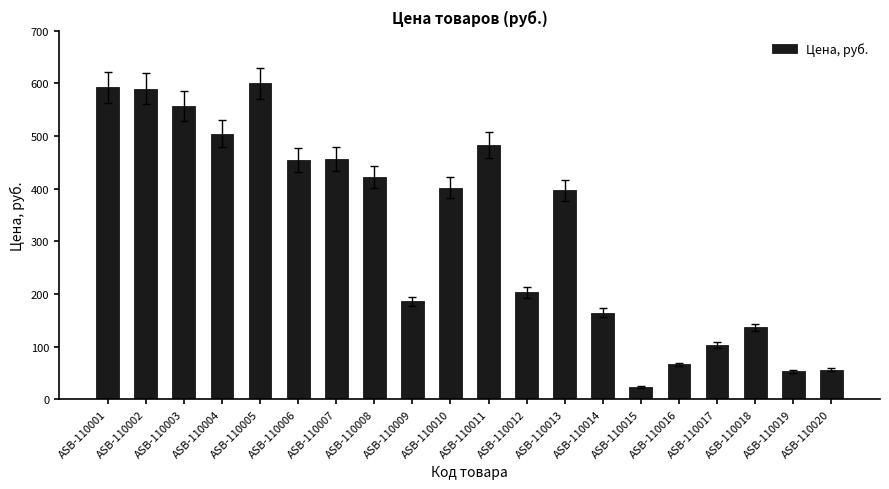

What is the change in value from ASB-110008 to ASB-110019?

-368.7